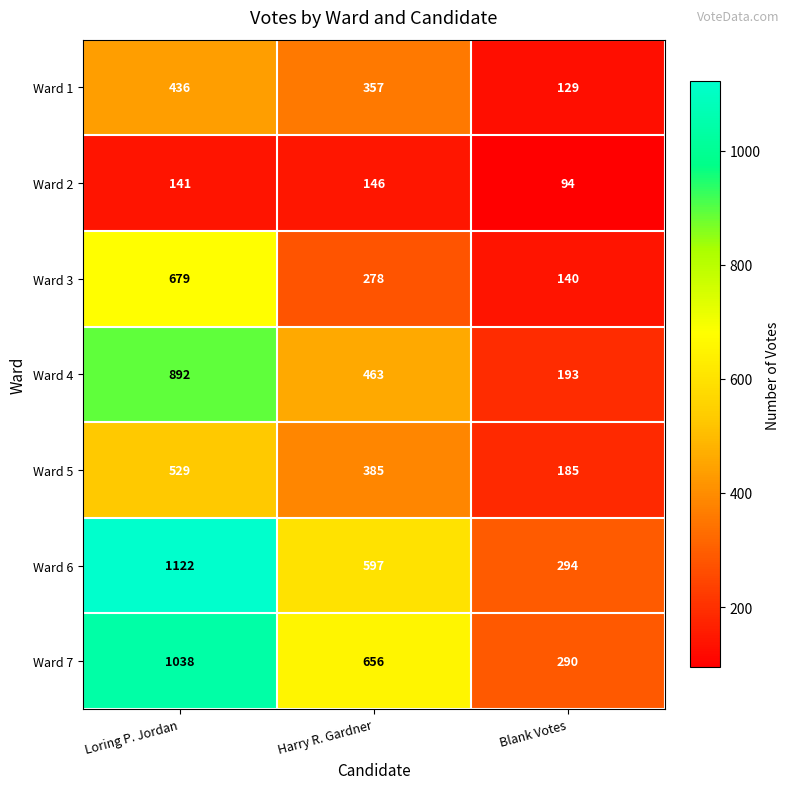

What is the total value across all series at Blank Votes?

1325